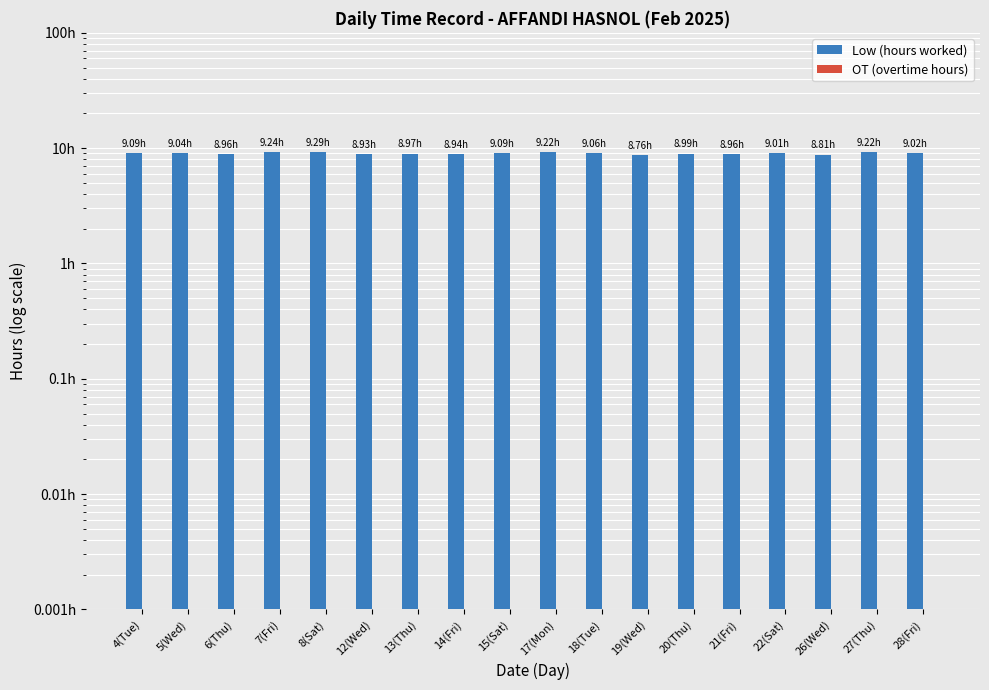

What is the label of the 10th bar from the right?

15(Sat)